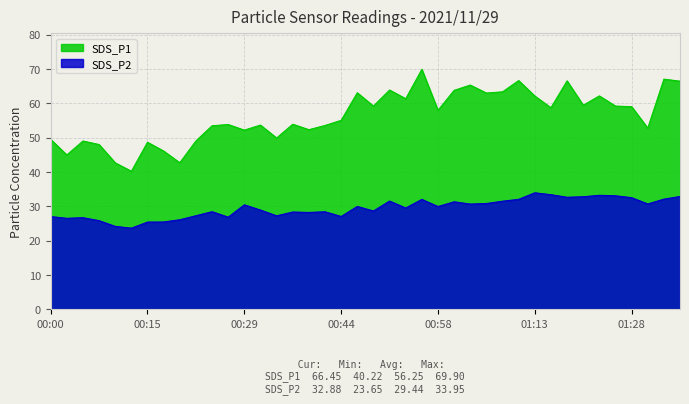

What are all the series names shown in the legend?

SDS_P1, SDS_P2